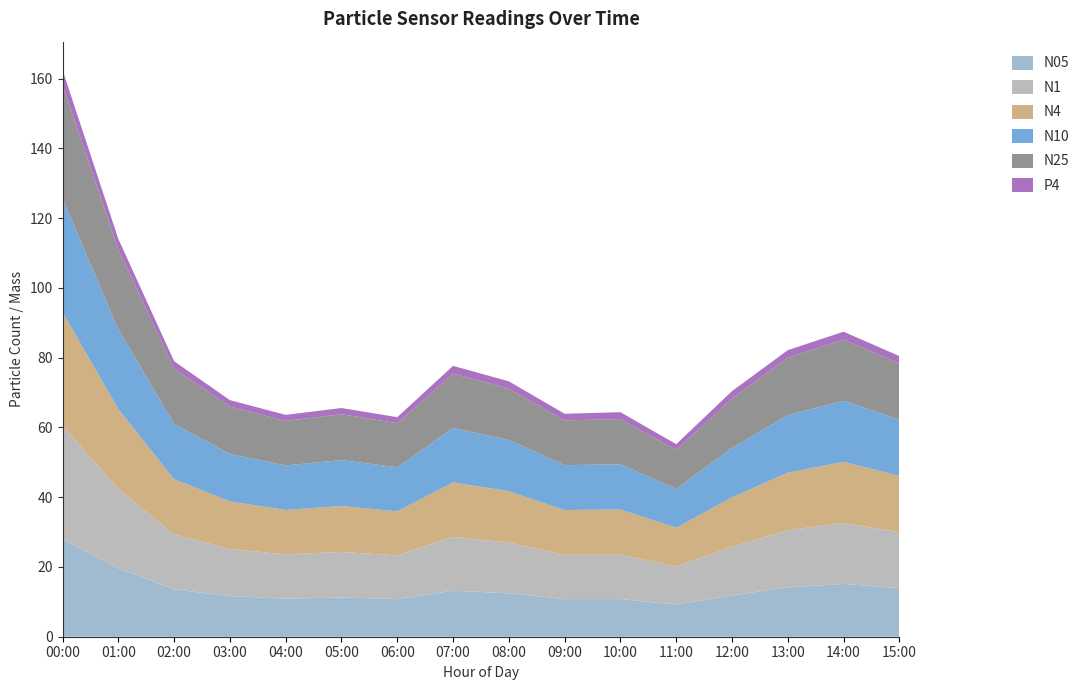

Reading left to right, what are all the values shown in this chart?

N05: 00:00=28.0	01:00=19.6	02:00=13.6	03:00=11.7	04:00=10.9	05:00=11.2	06:00=10.8	07:00=13.2	08:00=12.4	09:00=10.8	10:00=10.8	11:00=9.2	12:00=11.8	13:00=14.2	14:00=15.1	15:00=13.9
N1: 00:00=32.4	01:00=22.7	02:00=15.7	03:00=13.5	04:00=12.7	05:00=13.1	06:00=12.5	07:00=15.4	08:00=14.5	09:00=12.7	10:00=12.7	11:00=10.9	12:00=13.9	13:00=16.4	14:00=17.5	15:00=16.1
N4: 00:00=32.6	01:00=22.9	02:00=15.8	03:00=13.6	04:00=12.8	05:00=13.2	06:00=12.6	07:00=15.6	08:00=14.7	09:00=12.9	10:00=13.0	11:00=11.1	12:00=14.2	13:00=16.5	14:00=17.5	15:00=16.1
N10: 00:00=32.6	01:00=22.9	02:00=15.8	03:00=13.6	04:00=12.8	05:00=13.2	06:00=12.6	07:00=15.6	08:00=14.7	09:00=12.9	10:00=13.0	11:00=11.1	12:00=14.2	13:00=16.5	14:00=17.5	15:00=16.1
N25: 00:00=32.6	01:00=22.9	02:00=15.8	03:00=13.6	04:00=12.8	05:00=13.2	06:00=12.6	07:00=15.6	08:00=14.7	09:00=12.8	10:00=12.9	11:00=11.1	12:00=14.2	13:00=16.5	14:00=17.5	15:00=16.1
P4: 00:00=4.3	01:00=3.0	02:00=2.1	03:00=1.8	04:00=1.7	05:00=1.8	06:00=1.7	07:00=2.2	08:00=2.1	09:00=1.9	10:00=2.0	11:00=1.7	12:00=2.1	13:00=2.2	14:00=2.2	15:00=2.1